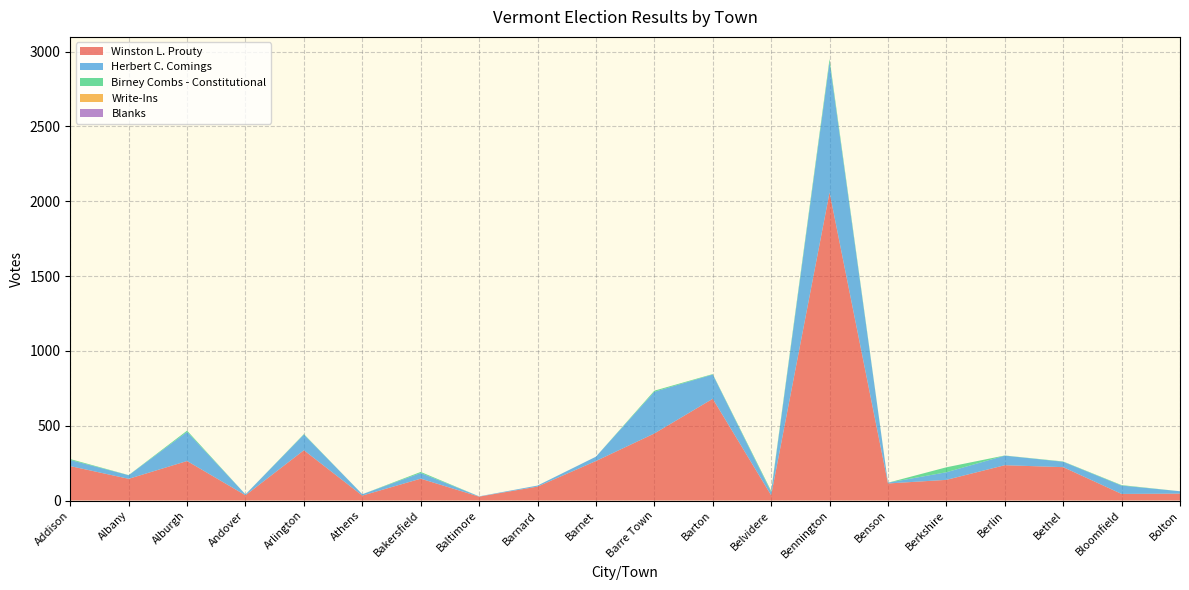

Reading left to right, what are all the values shown in this chart?

Winston L. Prouty: Addison=230	Albany=145	Alburgh=264	Andover=35	Arlington=336	Athens=33	Bakersfield=146	Baltimore=26	Barnard=93	Barnet=264	Barre Town=448	Barton=680	Belvidere=35	Bennington=2059	Benson=114	Berkshire=138	Berlin=236	Bethel=223	Bloomfield=44	Bolton=46
Herbert C. Comings: Addison=41	Albany=24	Alburgh=195	Andover=6	Arlington=105	Athens=9	Bakersfield=38	Baltimore=2	Barnard=7	Barnet=29	Barre Town=279	Barton=162	Belvidere=21	Bennington=873	Benson=5	Berkshire=51	Berlin=64	Bethel=36	Bloomfield=56	Bolton=16
Birney Combs - Constitutional: Addison=6	Albany=1	Alburgh=8	Andover=0	Arlington=3	Athens=0	Bakersfield=7	Baltimore=0	Barnard=0	Barnet=0	Barre Town=7	Barton=3	Belvidere=8	Bennington=19	Benson=0	Berkshire=33	Berlin=1	Bethel=2	Bloomfield=3	Bolton=0
Write-Ins: Addison=0	Albany=0	Alburgh=0	Andover=0	Arlington=0	Athens=0	Bakersfield=0	Baltimore=0	Barnard=0	Barnet=0	Barre Town=0	Barton=0	Belvidere=0	Bennington=0	Benson=0	Berkshire=0	Berlin=0	Bethel=0	Bloomfield=0	Bolton=0
Blanks: Addison=0	Albany=0	Alburgh=0	Andover=0	Arlington=0	Athens=0	Bakersfield=0	Baltimore=0	Barnard=0	Barnet=0	Barre Town=0	Barton=0	Belvidere=0	Bennington=0	Benson=0	Berkshire=0	Berlin=0	Bethel=0	Bloomfield=0	Bolton=0